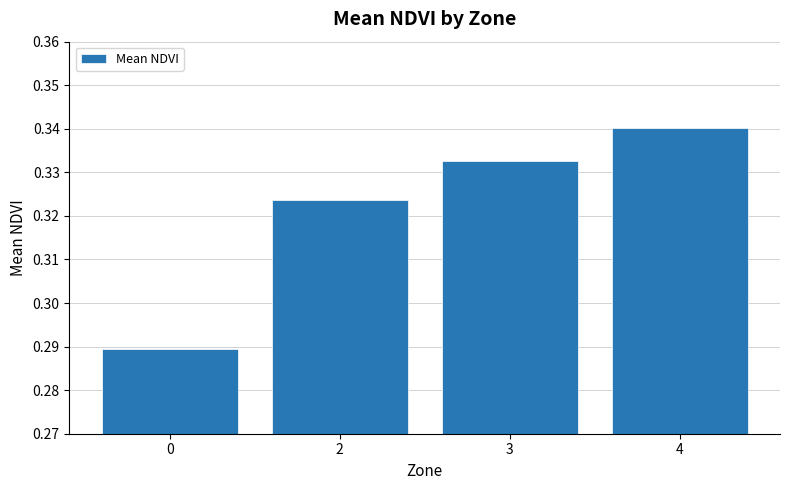

The chart shows a value of 0.5 at 0. True or false?

False